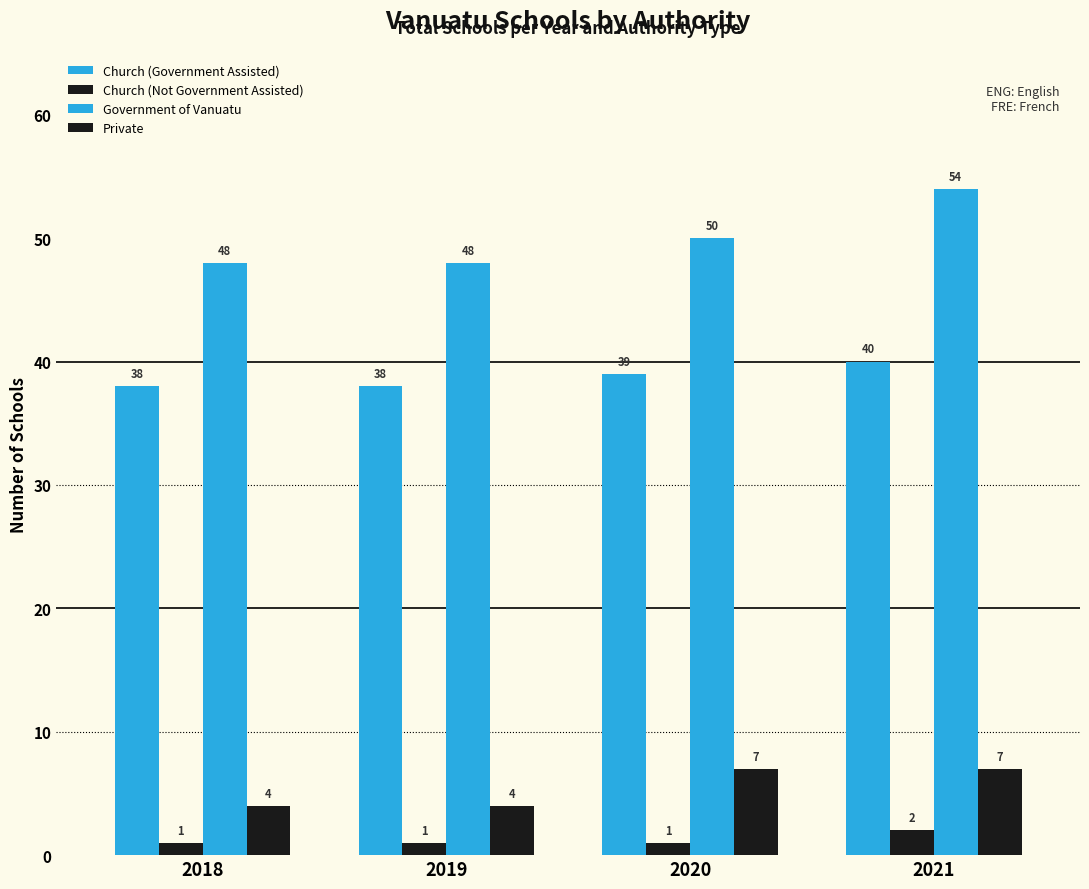

Does the chart contain any negative values?

No